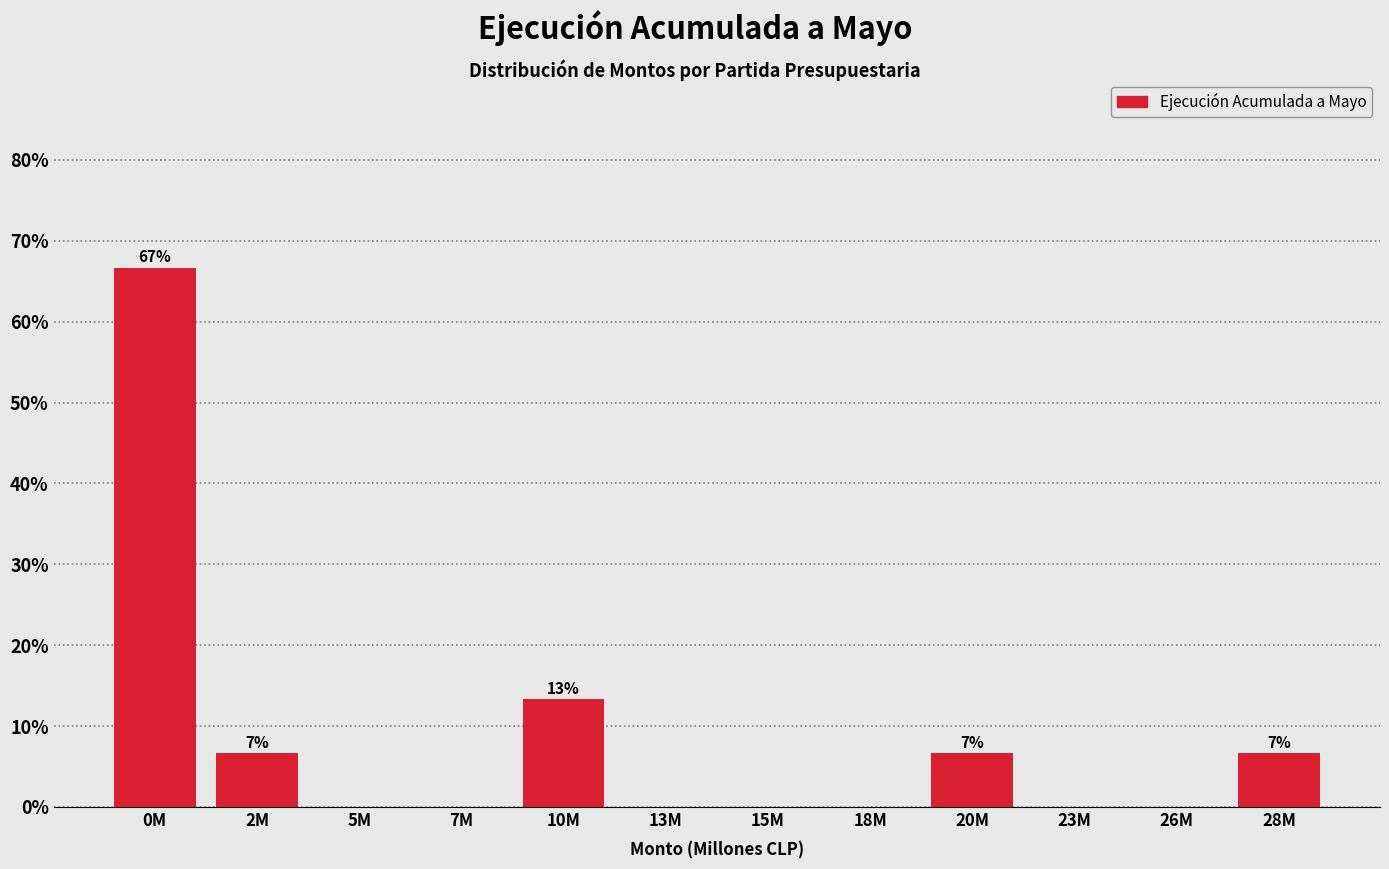

Reading right to left, transcribe all the data shown in this chart.

28M=6.7	26M=0.0	23M=0.0	20M=6.7	18M=0.0	15M=0.0	13M=0.0	10M=13.3	7M=0.0	5M=0.0	2M=6.7	0M=66.7